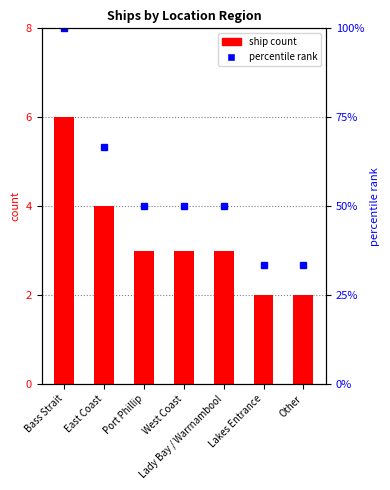

What is the difference between the highest and lowest values at Other?

31.3